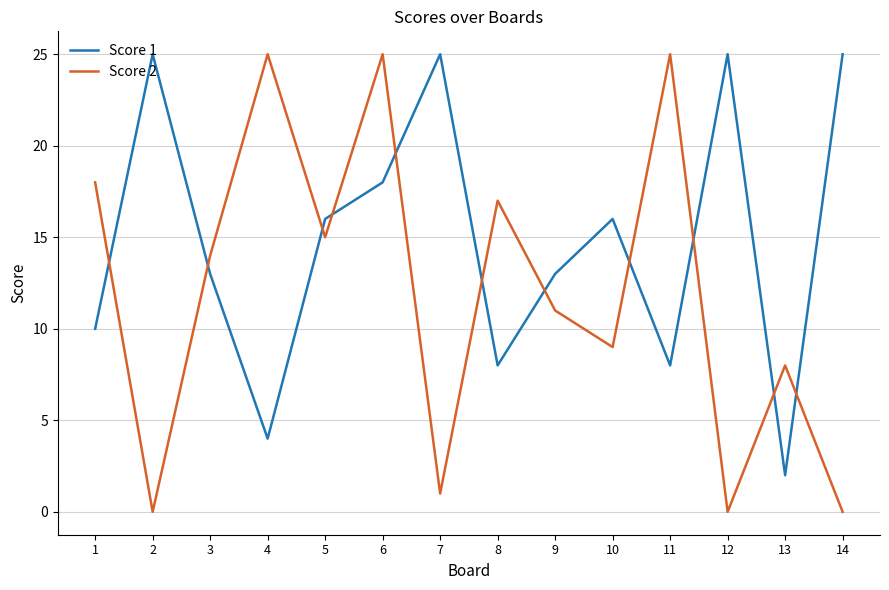

At 7, list the series in order from smallest to largest.

Score 2, Score 1